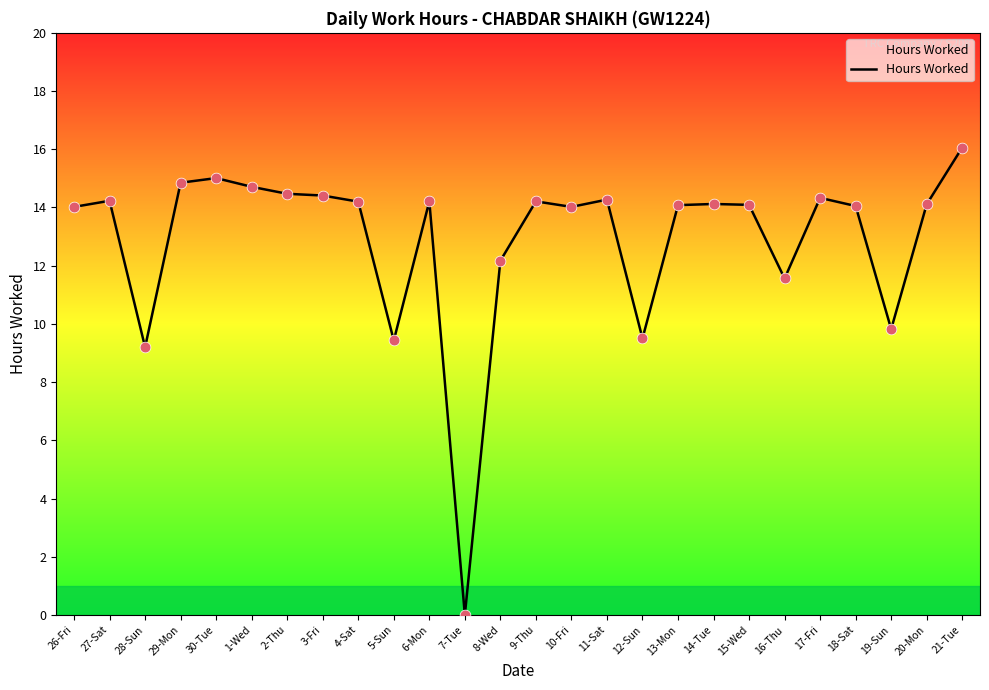

What is the change in value from 10-Fri to 17-Fri?

+0.3